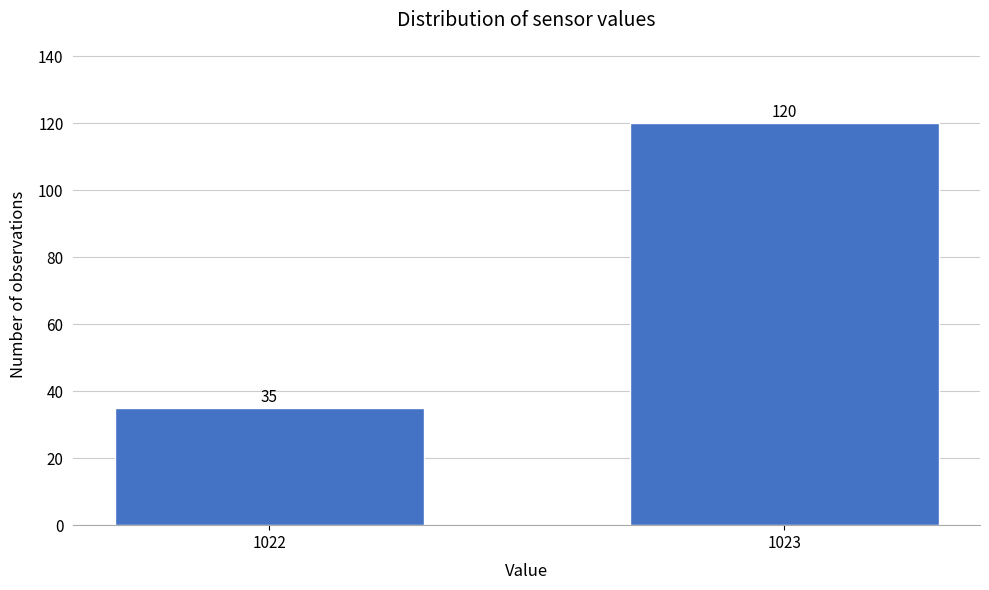

Reading left to right, extract all data points from this chart.

35	120